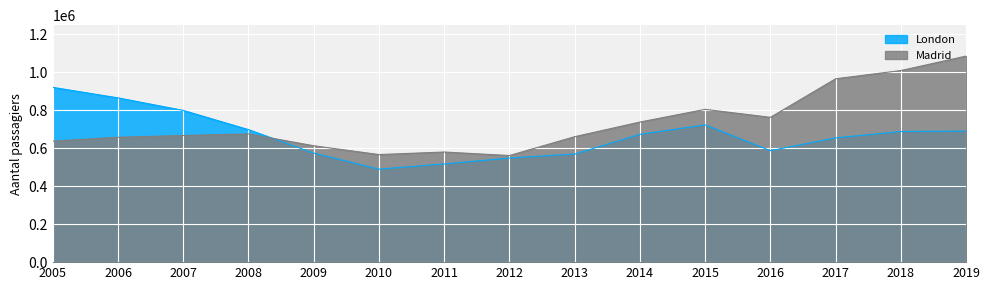

What value does the Madrid series have at 2015?

805092